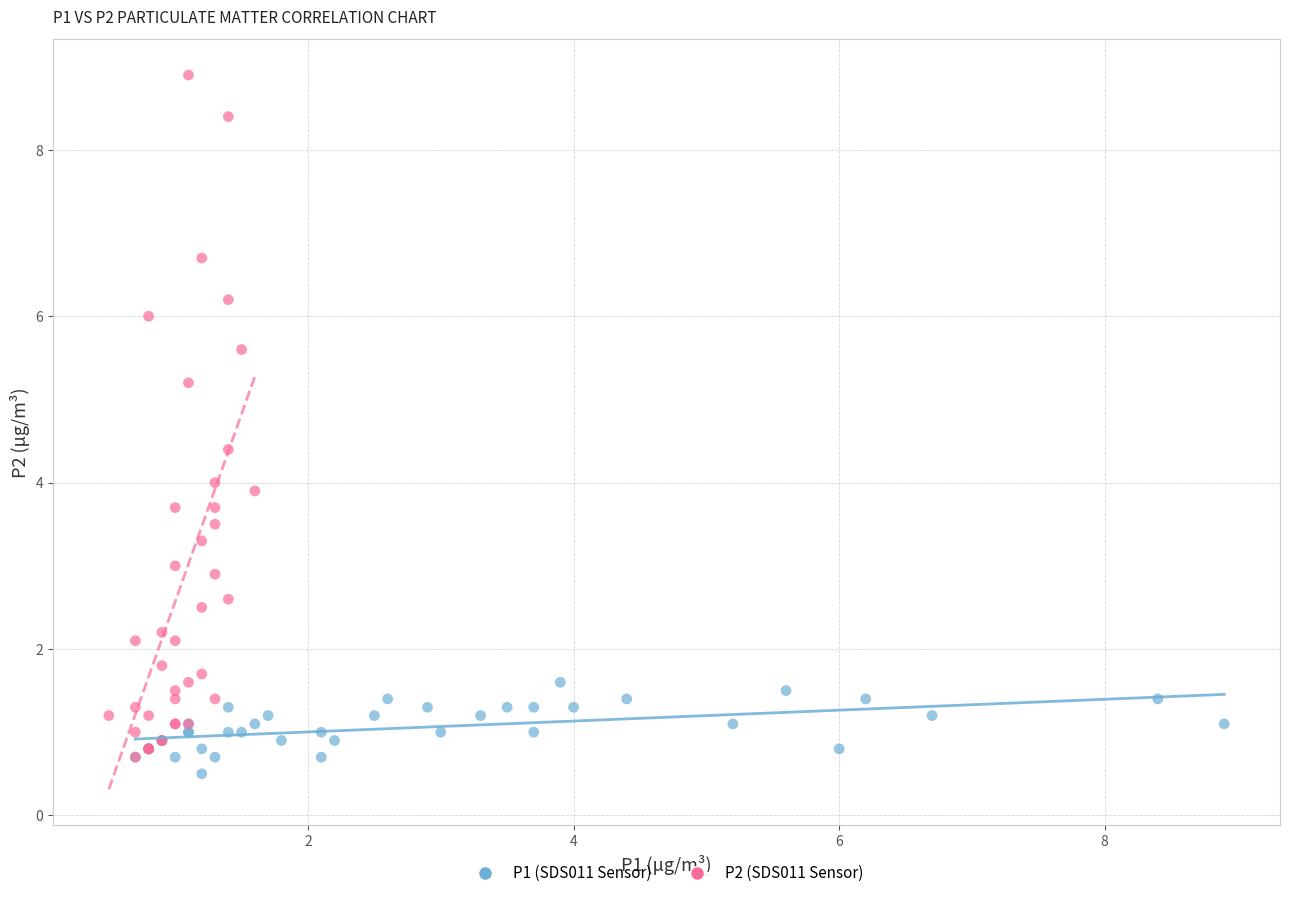

Which series has the largest Y range (max minus min)?

P2 (SDS011 Sensor)